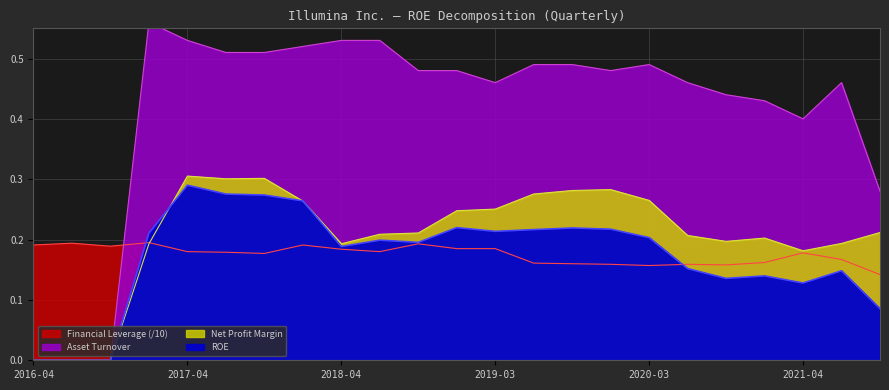

Which category has the lowest value in the Net Profit Margin series?

2016-04